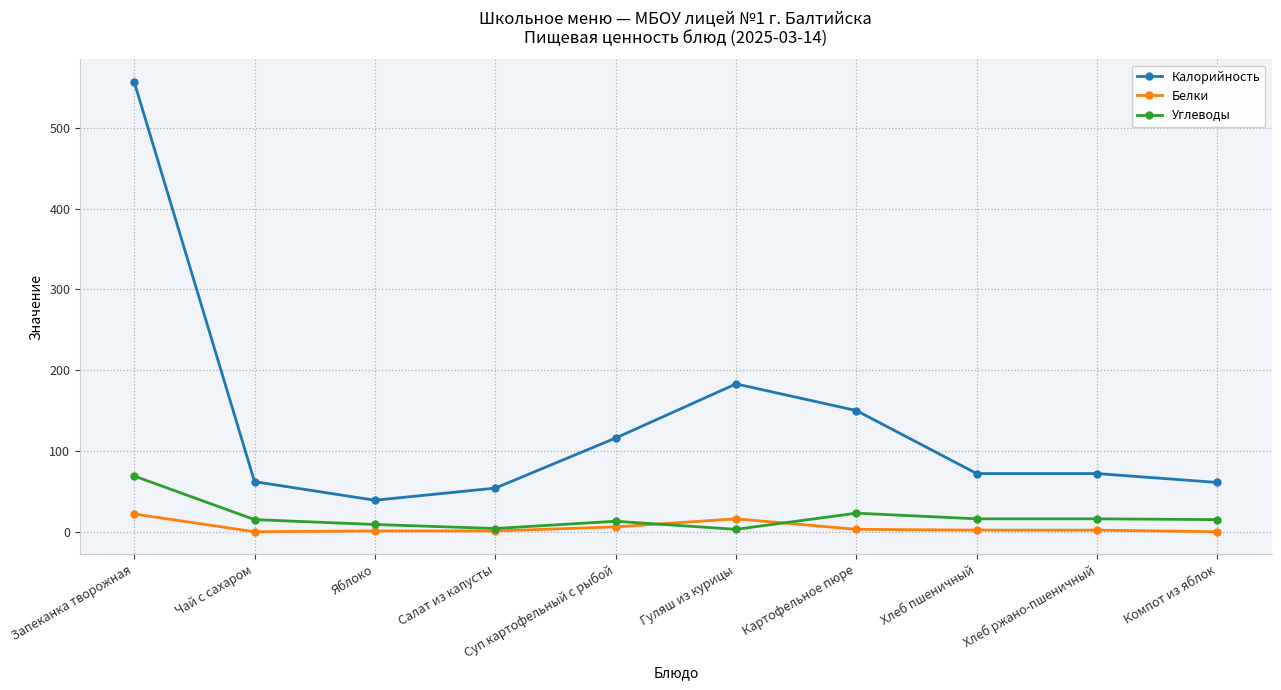

What is the label of the 1st point from the left?

Запеканка творожная